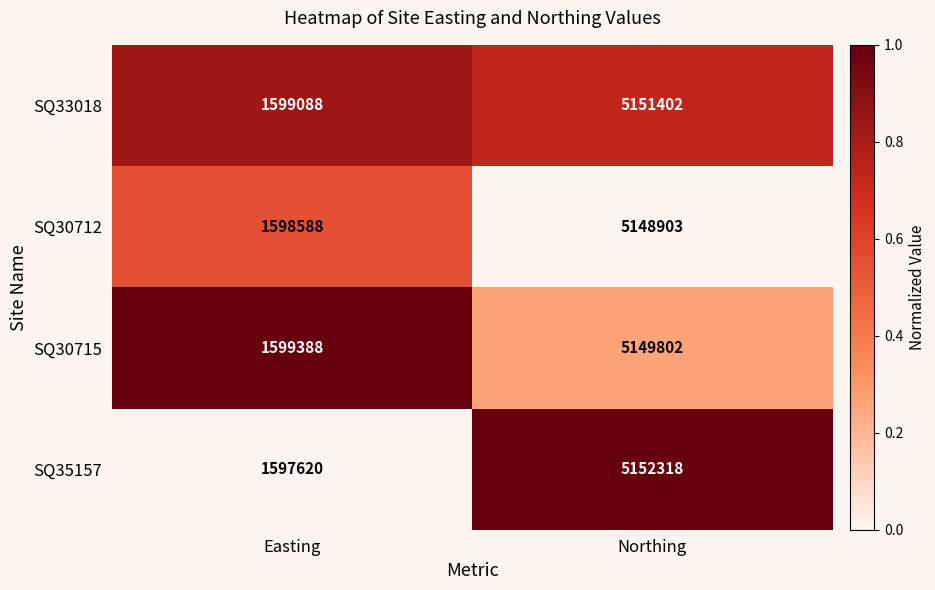

List the series in order of their overall mean, highest first.

SQ33018, SQ35157, SQ30715, SQ30712